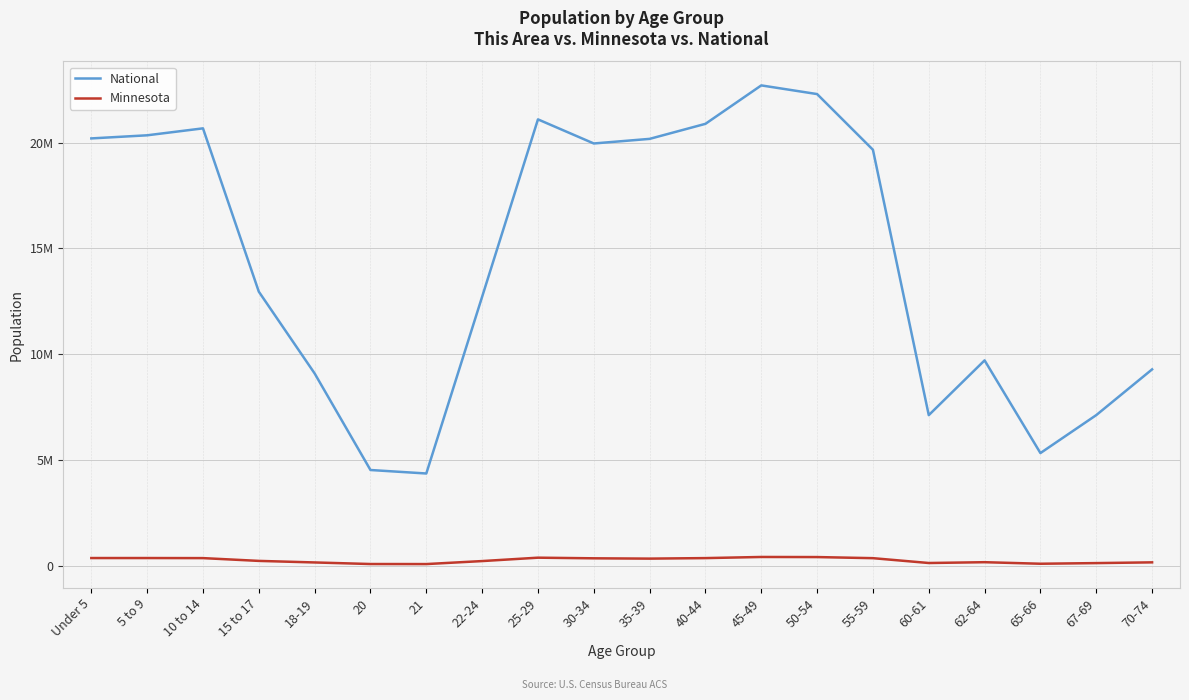

Does the chart have visible grid lines?

Yes